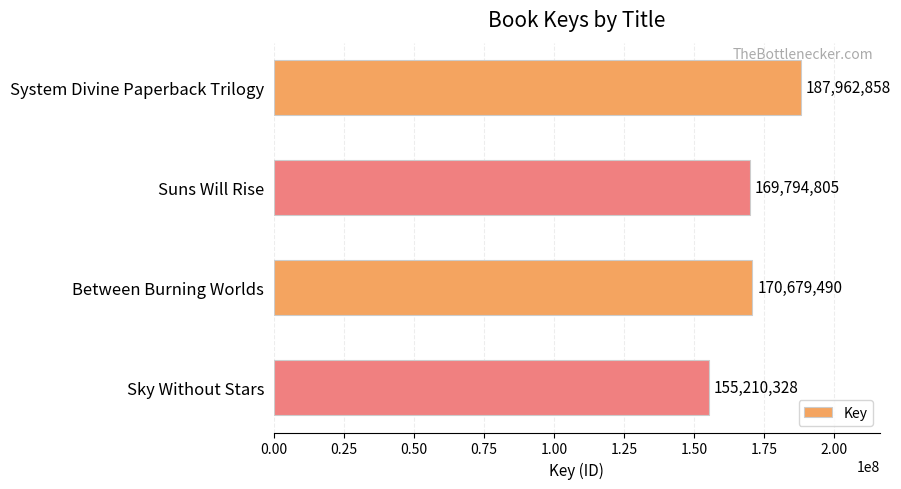

Between Suns Will Rise and Sky Without Stars, which is larger?

Suns Will Rise